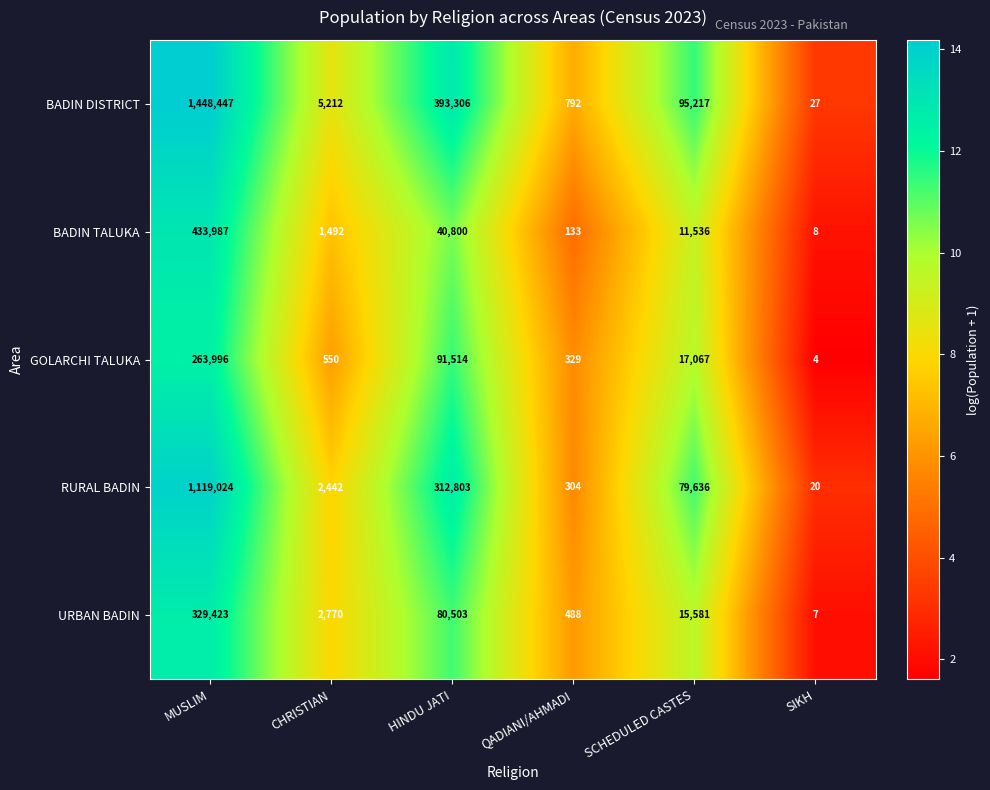

True or false: BADIN TALUKA has a value of 1492 at CHRISTIAN.

True